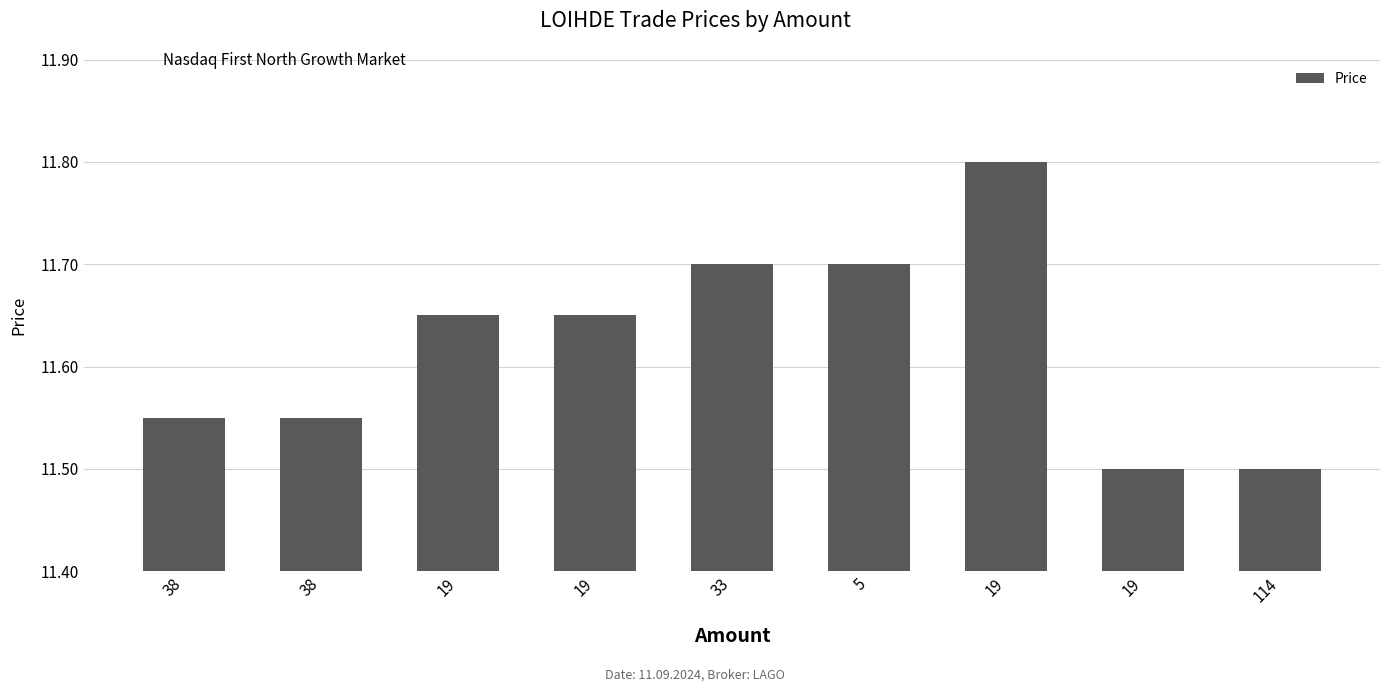

Count the values in the range 11 to 12.

9